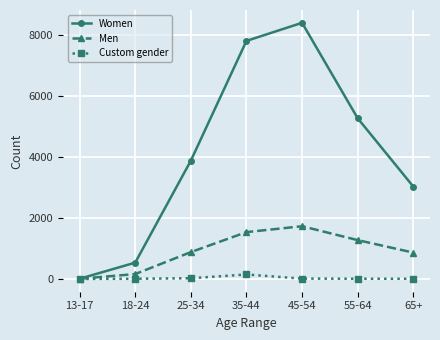

Rank the series at 65+ from highest to lowest value.

Women, Men, Custom gender